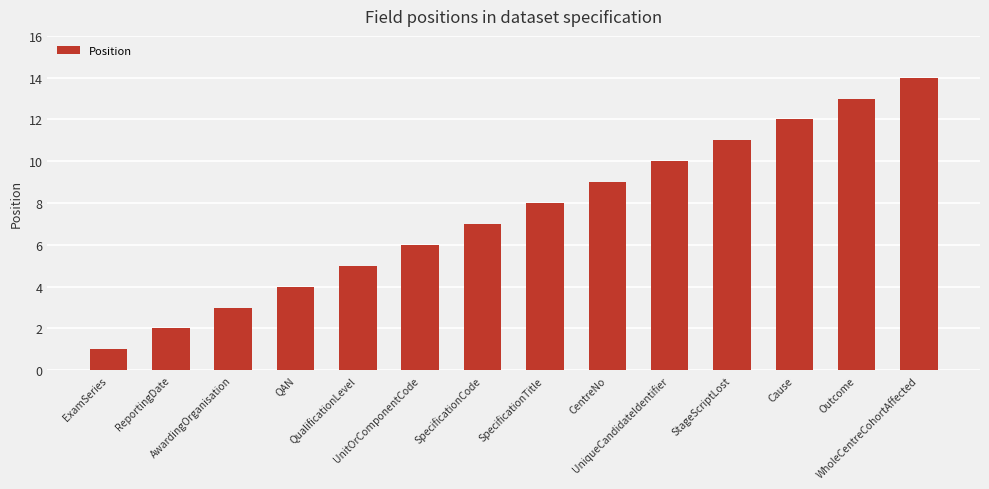

What is the difference between the values at SpecificationCode and UnitOrComponentCode?

1